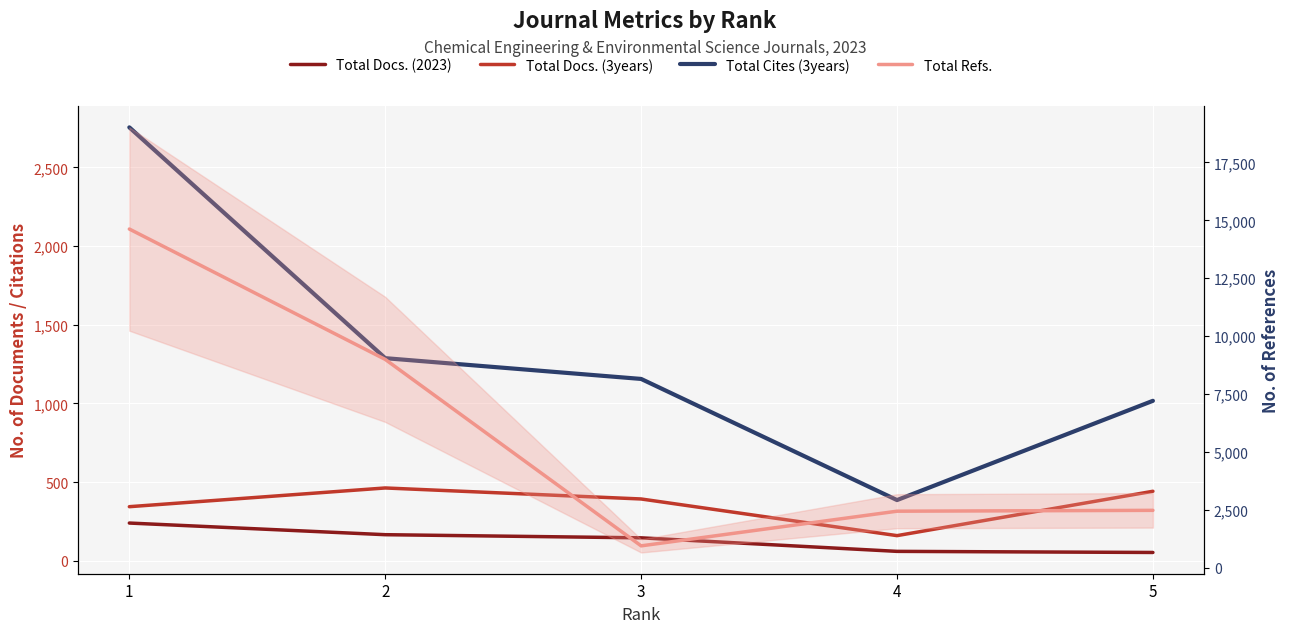

How many lines are shown in the chart?

4